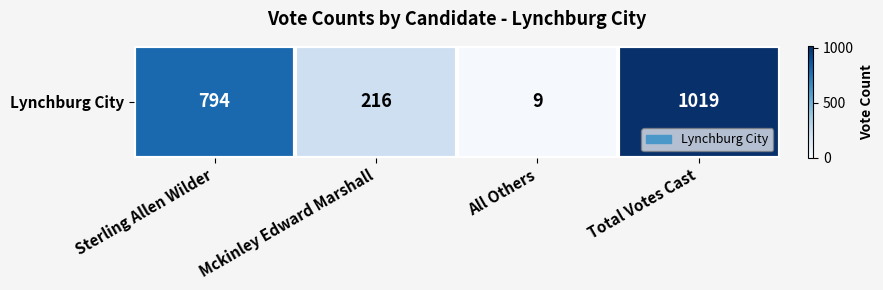

Which has a higher value, Mckinley Edward Marshall or Sterling Allen Wilder?

Sterling Allen Wilder